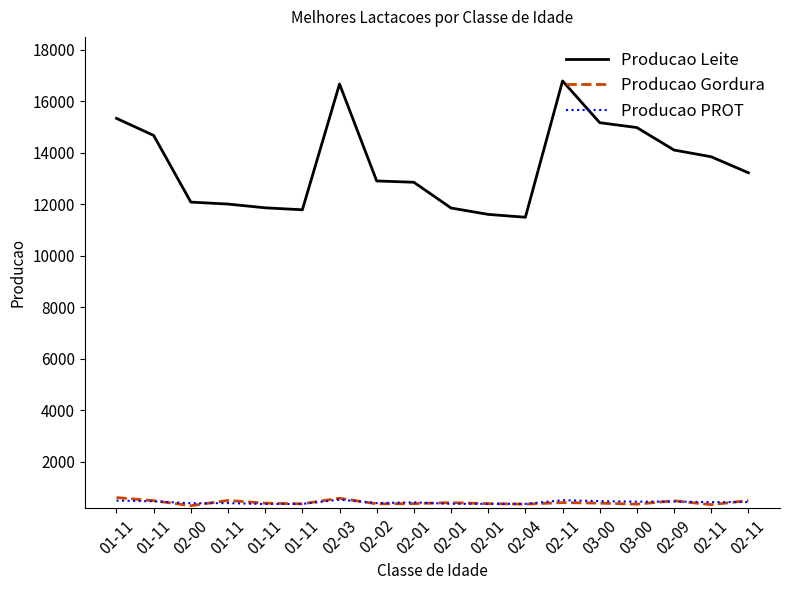

What is the label of the 4th point from the right?

03-00